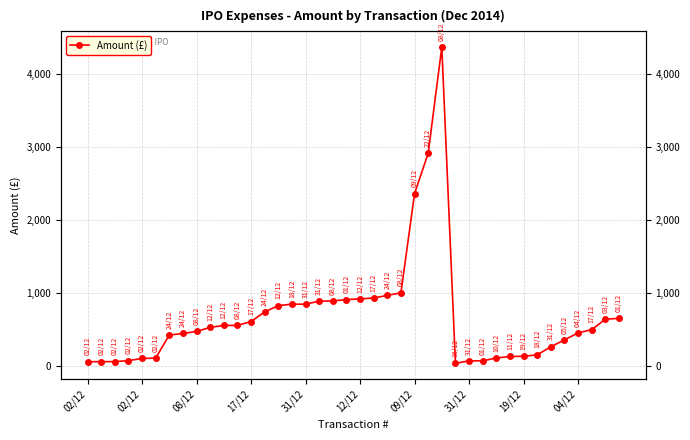

What is the change in value from 02/12 to 37?

+438.4